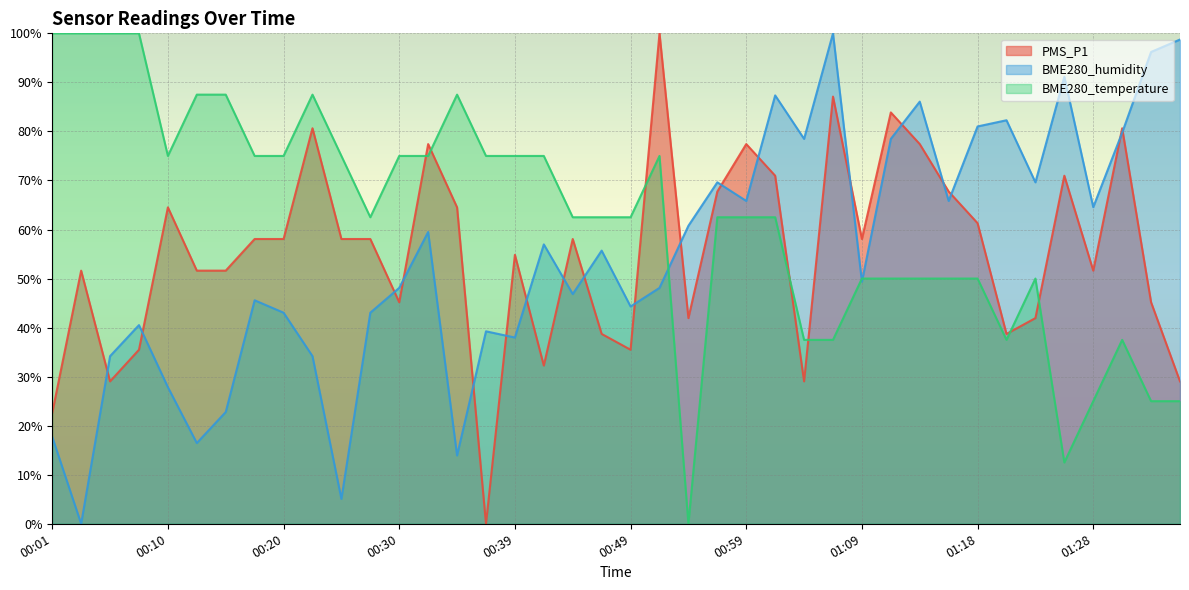

What is the label of the 25th point from the left?

00:59